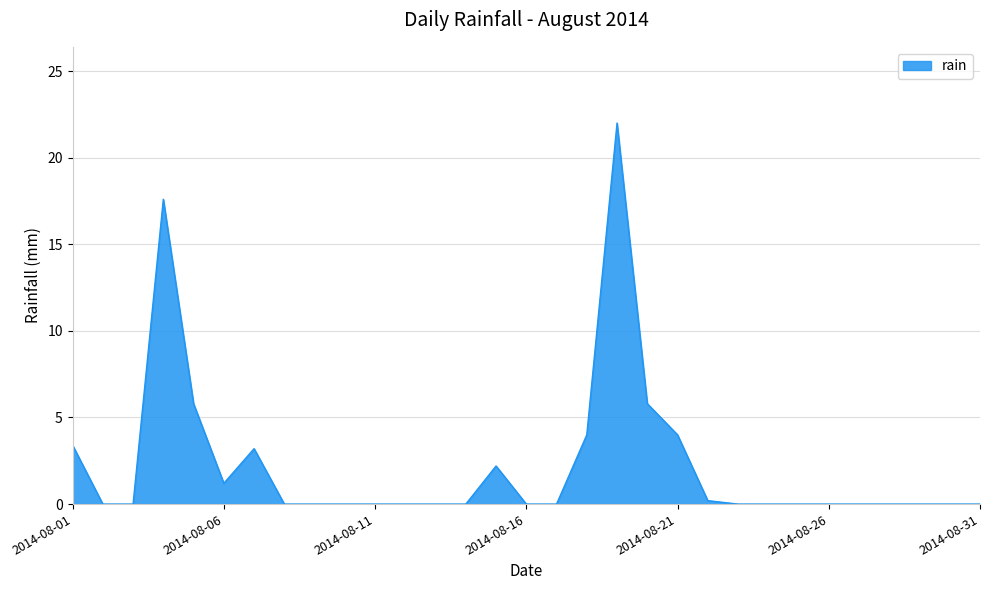

What is the greatest value displayed?

22.0